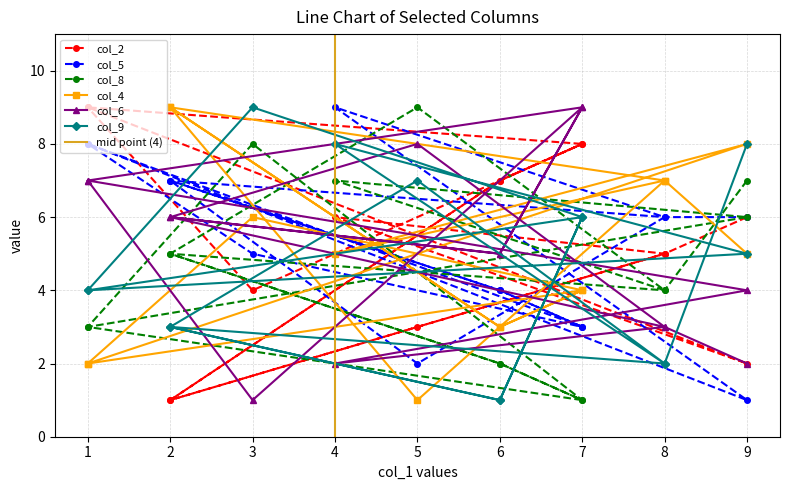

What is the spread (max minus min) of values at 1?

7